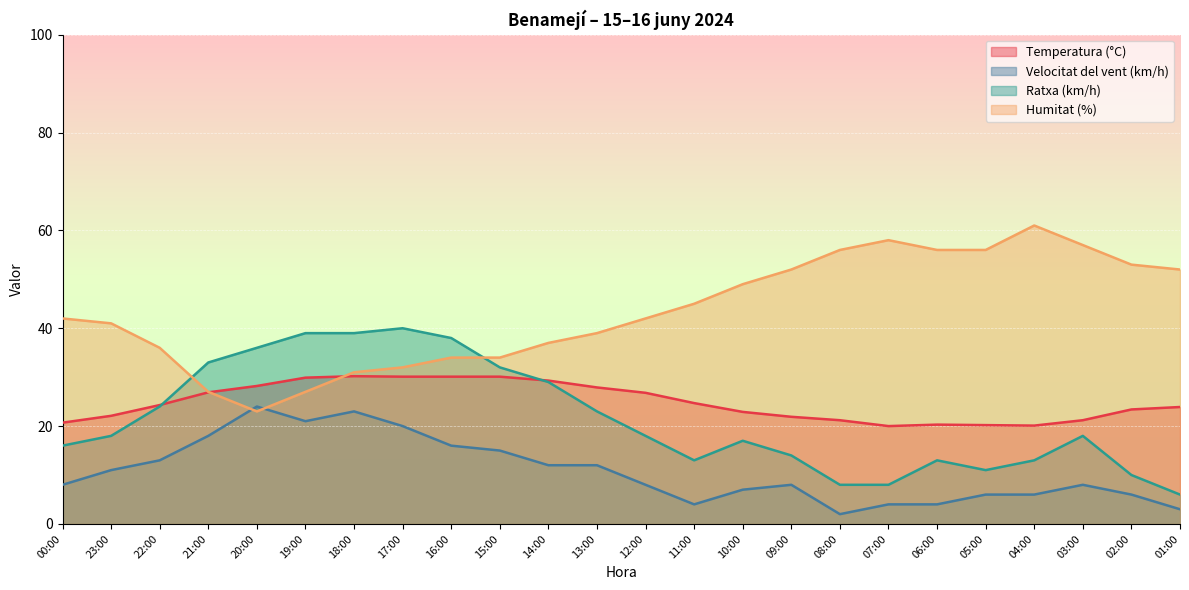

Is the value of Humitat (%) at 07:00 greater than the value of Temperatura (°C) at 00:00?

Yes